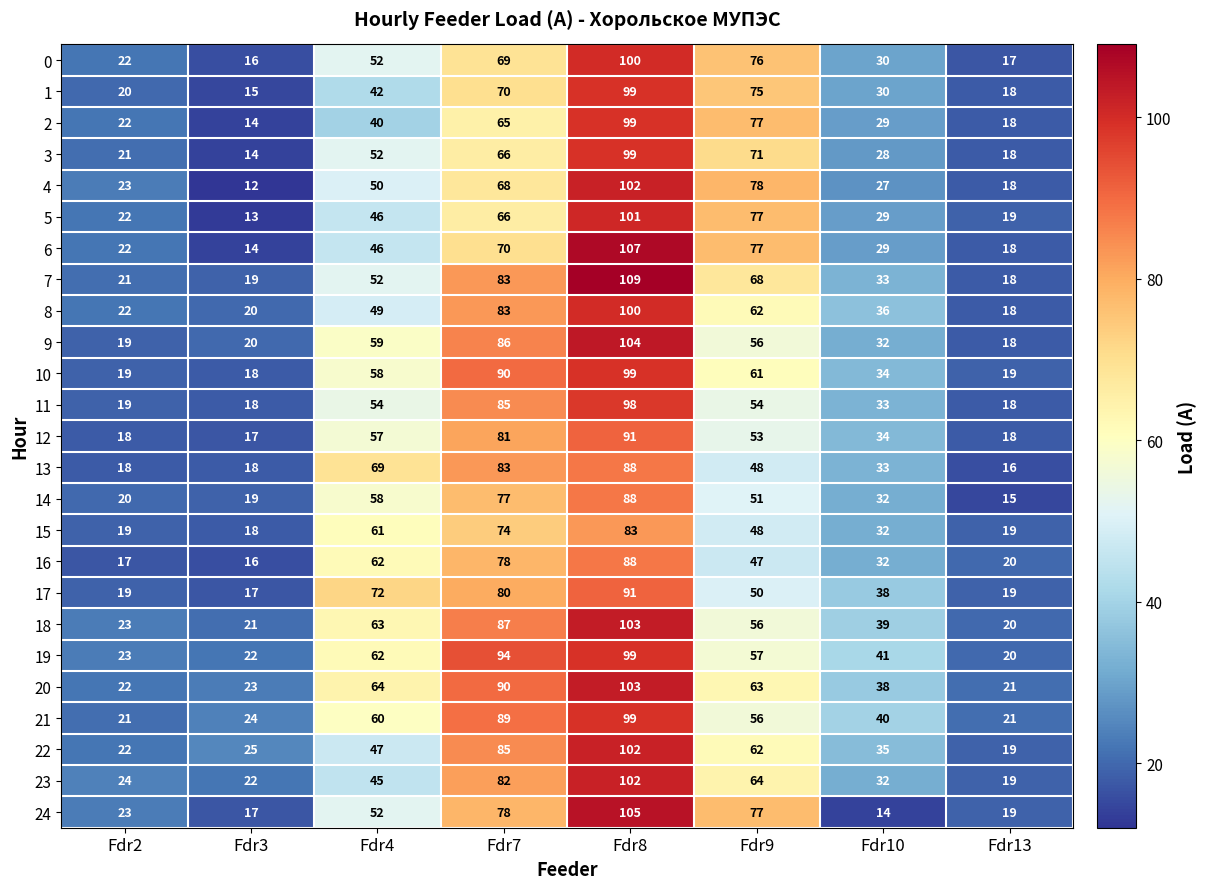

What is the spread (max minus min) of values at Fdr7?

29